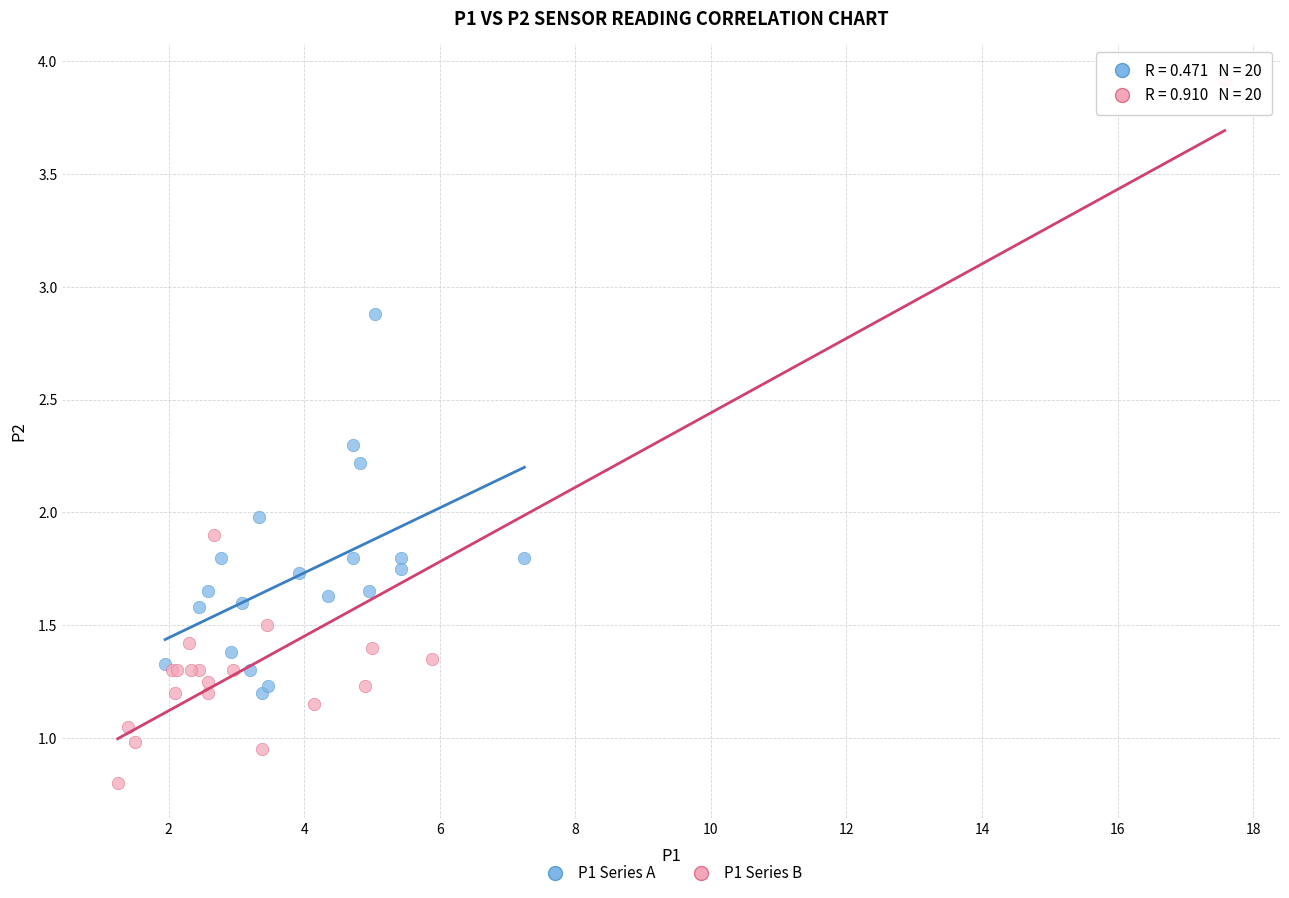

Which series contains the highest Y value?

P1 Series B